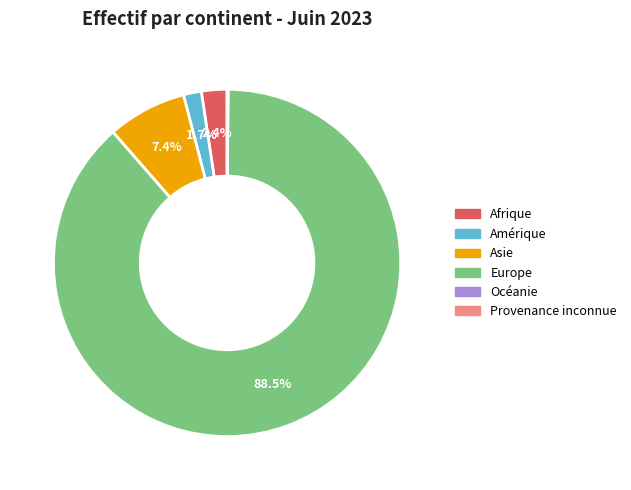

Is Europe the majority of the pie?

Yes